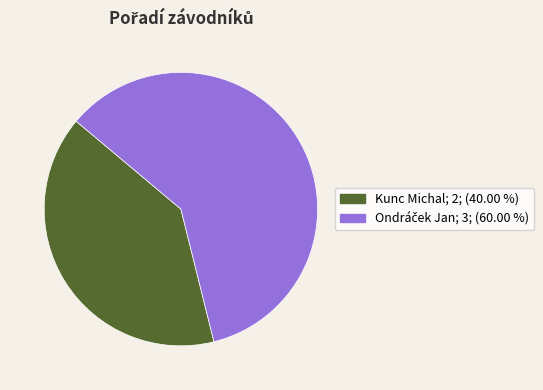

Does Kunc Michal represent more than half of the total?

No